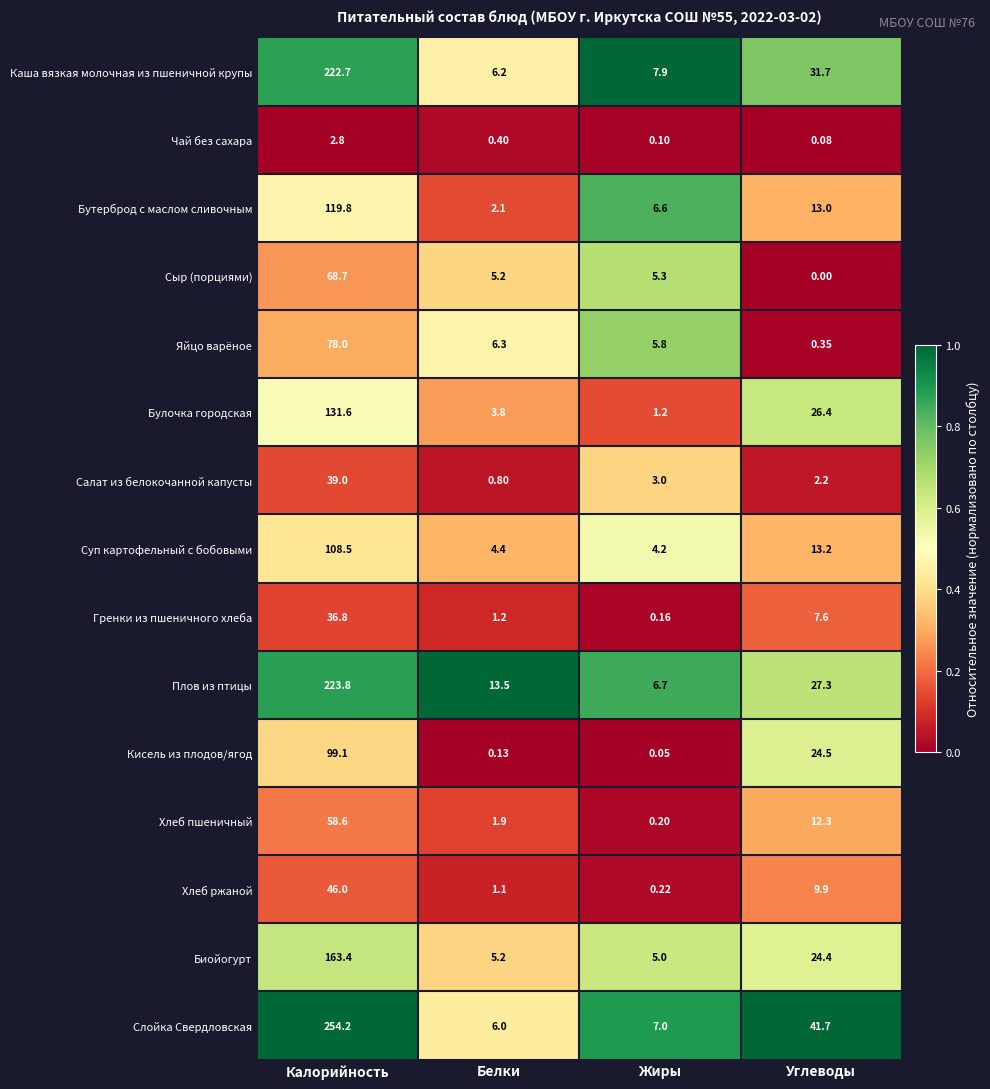

How many data points does each series have?

4